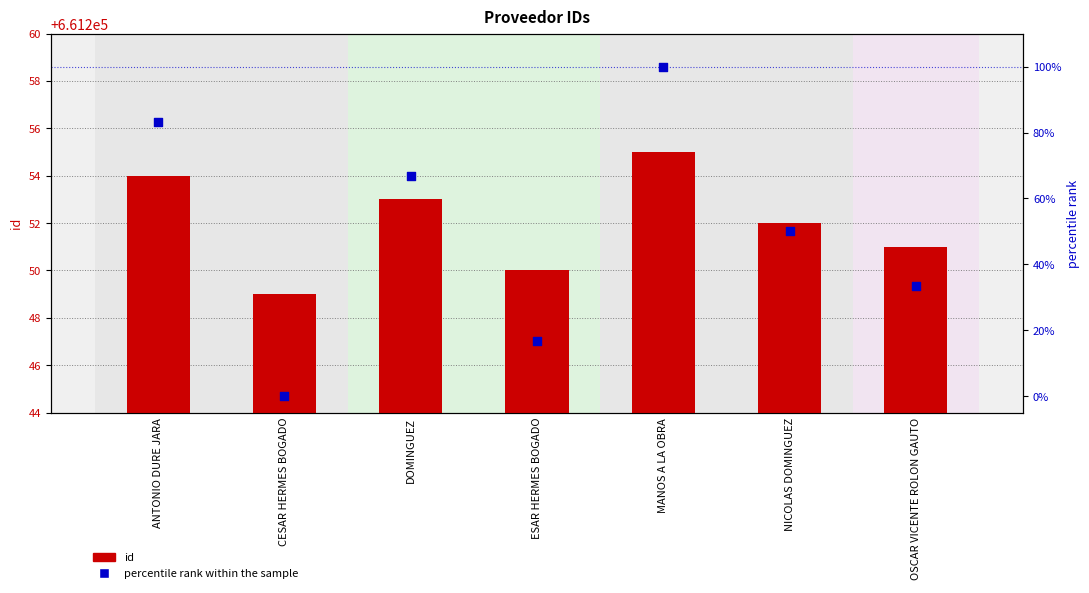

Which series has the largest total across all categories?

id